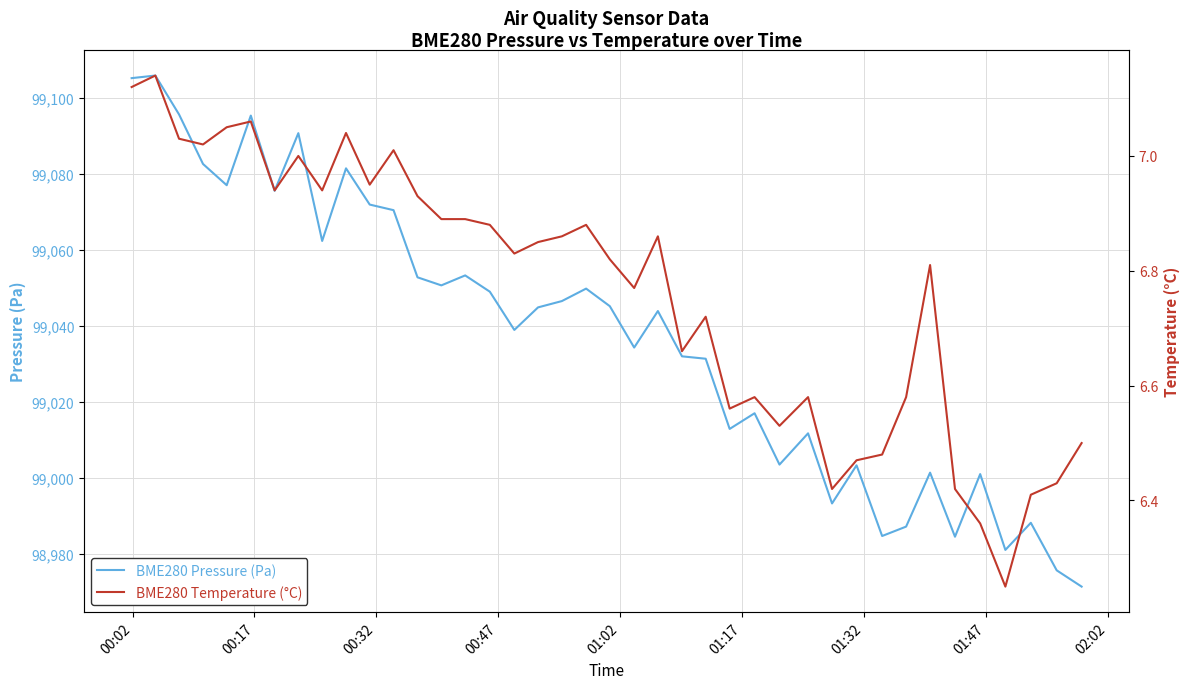

What is the highest value of the BME280 Pressure (Pa) series?

99105.8